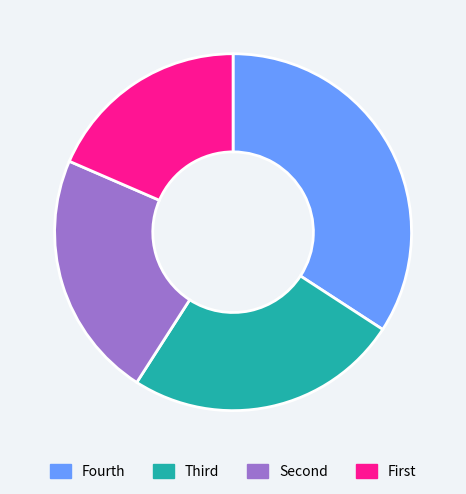

The Fourth slice represents 34% of the pie. True or false?

True